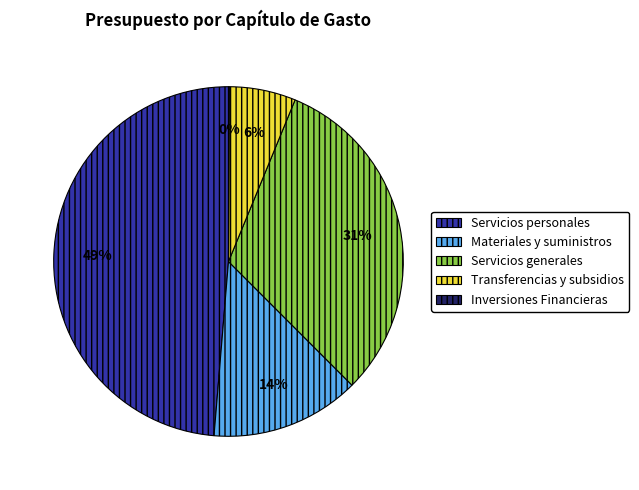

Is there a majority slice in this chart?

No